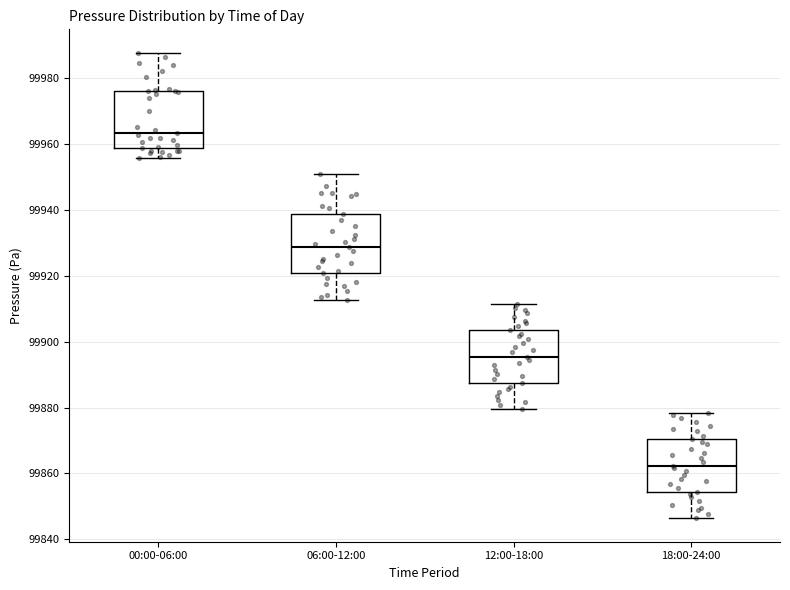

Where does the median line of the box for 00:00-06:00 sit on the y-axis? The values are not printed on the chart, so give them approximately, as read against the axis.

99964